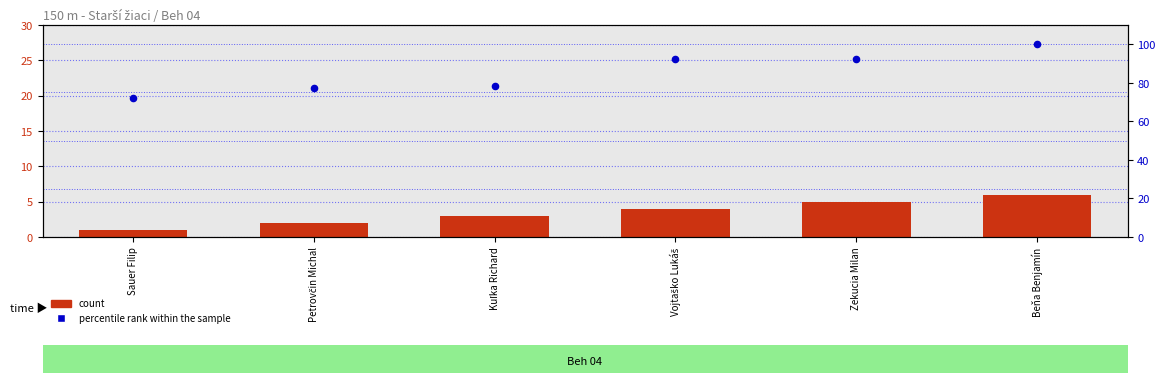

At which category is the sum across all series the highest?

Beňa Benjamín